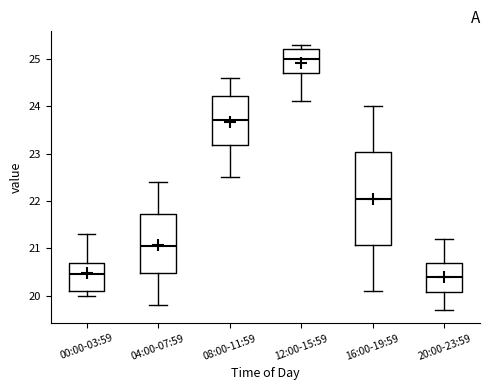

Which box is the tallest, from its lower edge to its upper edge?

16:00-19:59